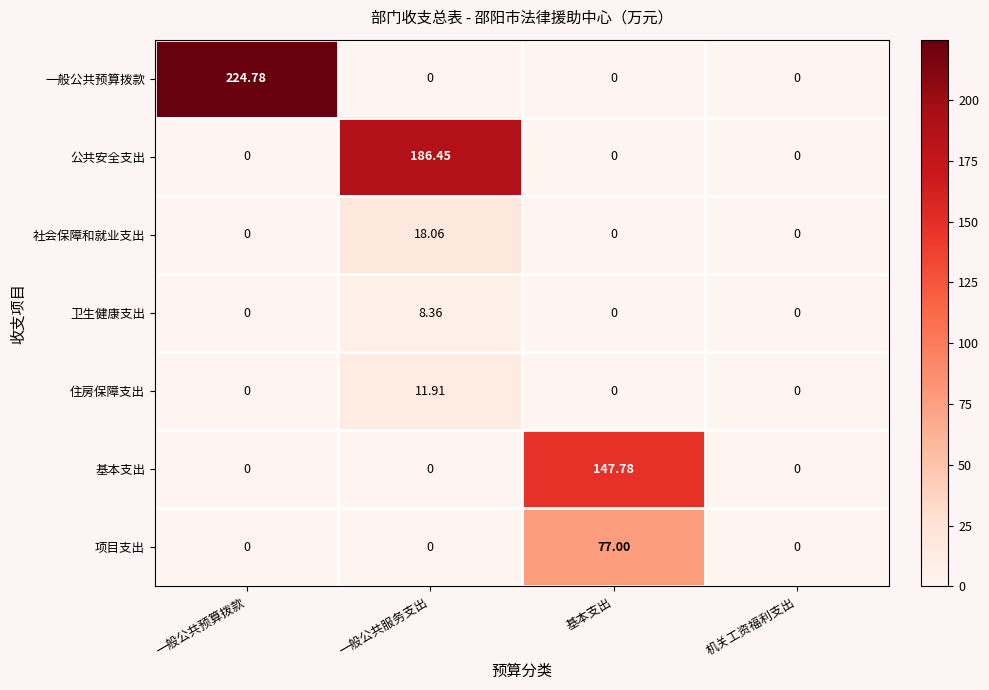

Which category has the highest value in the 公共安全支出 series?

一般公共服务支出